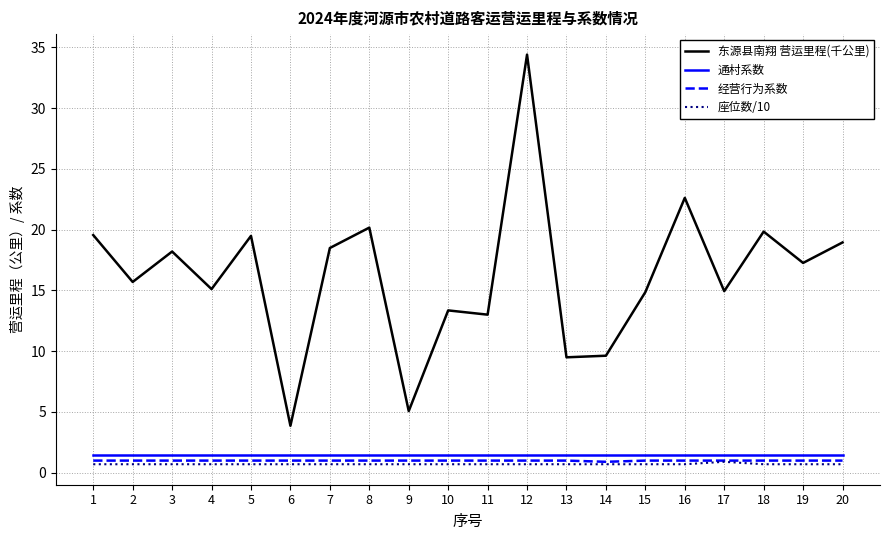

Which series has the largest range (max minus min)?

东源县南翔 营运里程(千公里)